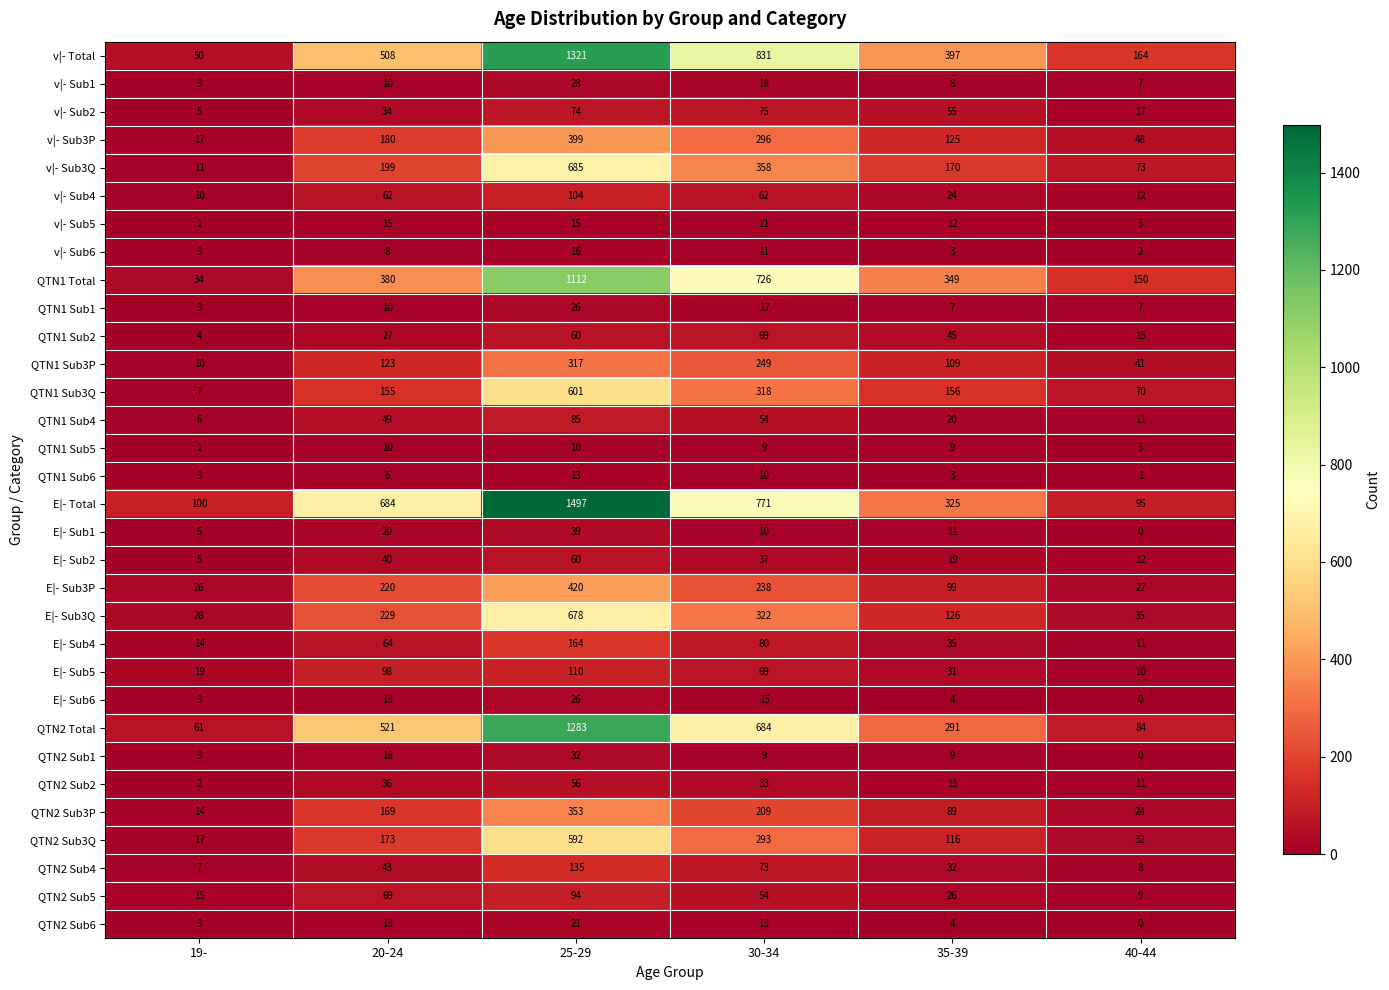

How many categories are shown in the chart?

6